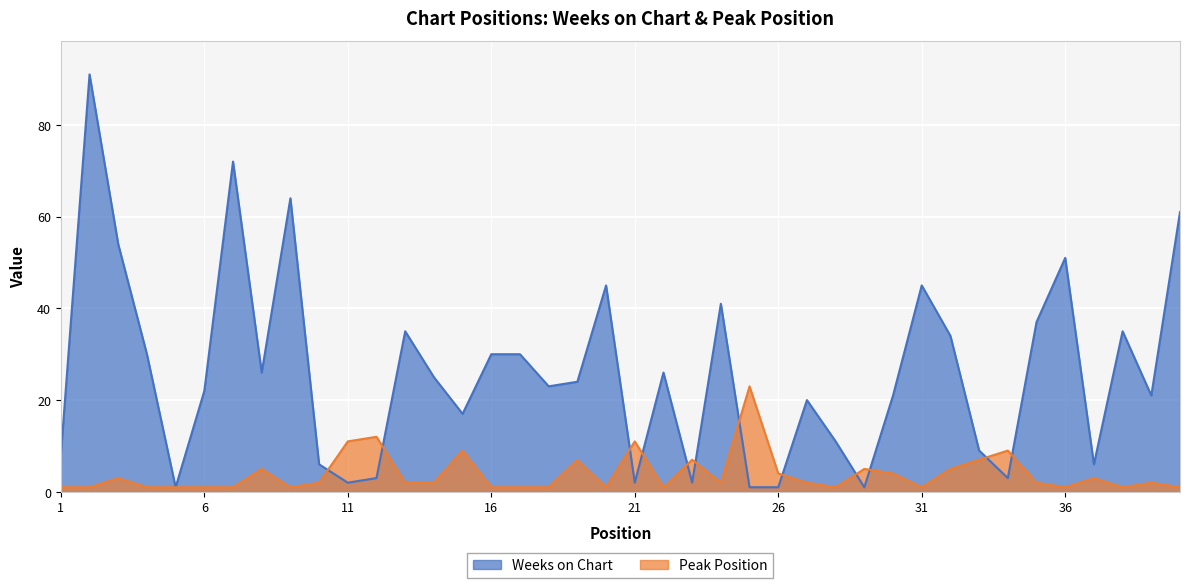

What is the maximum value shown in the chart?

91